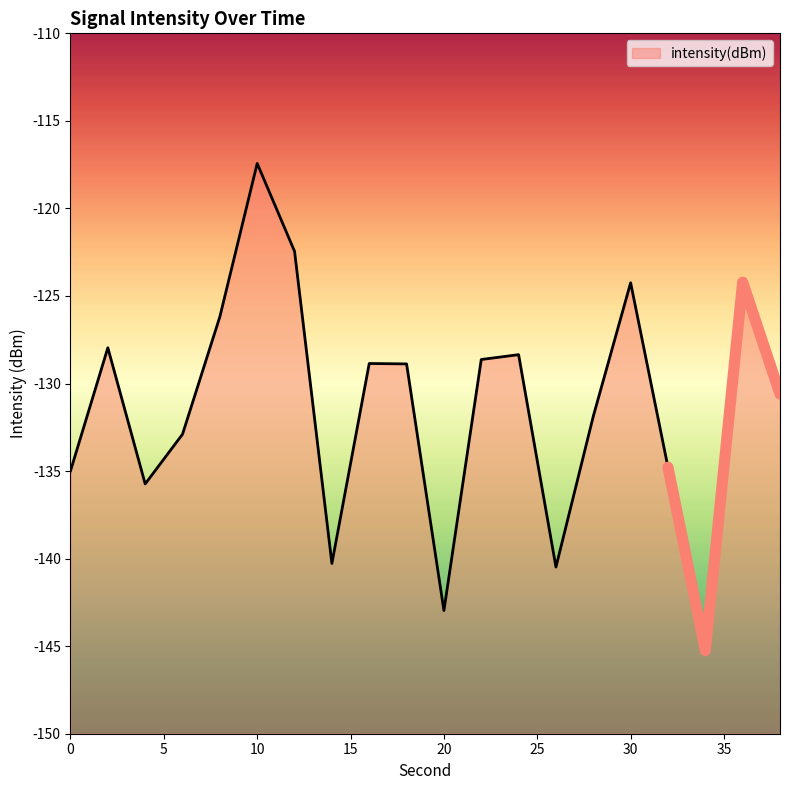

The value at 16 is -206.5. True or false?

False